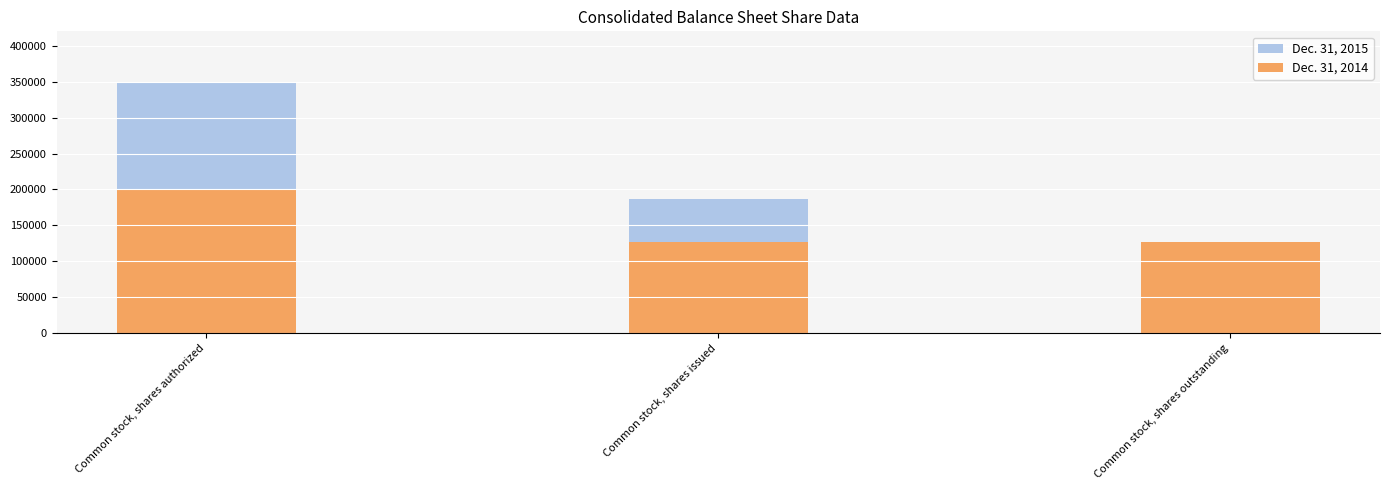

Which category has the highest value in the Dec. 31, 2015 series?

Common stock, shares authorized